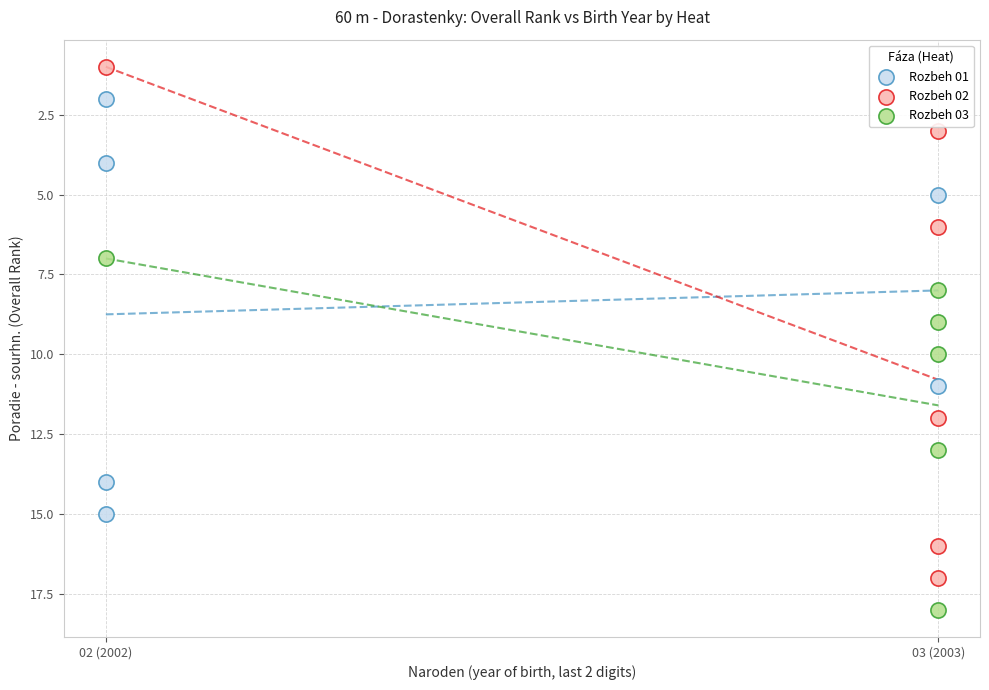

Which series reaches the minimum Y coordinate?

Rozbeh 02